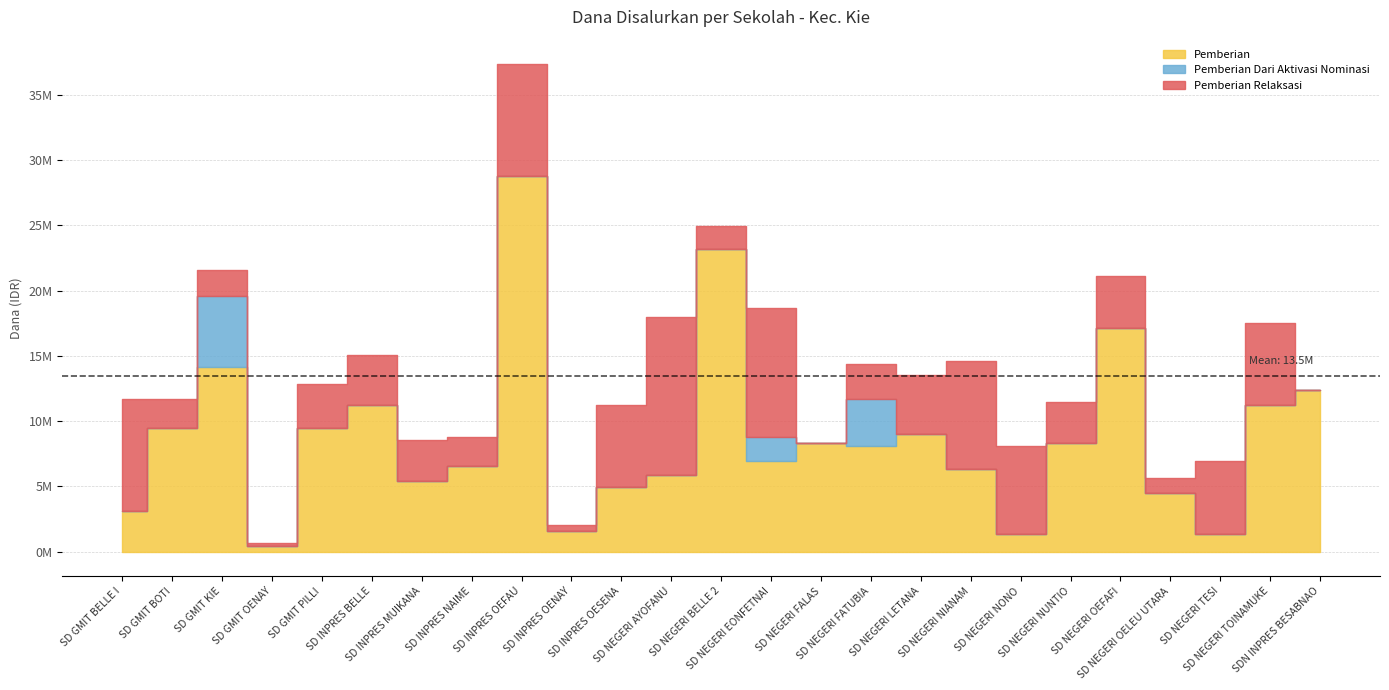

How many lines are shown in the chart?

3